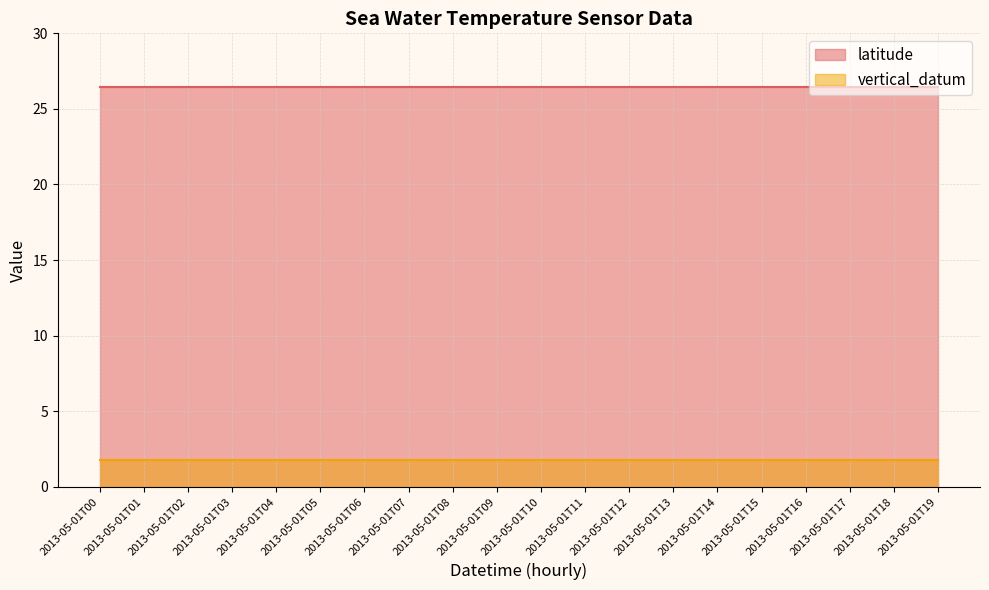

What is the sum of all vertical_datum values?

34.8